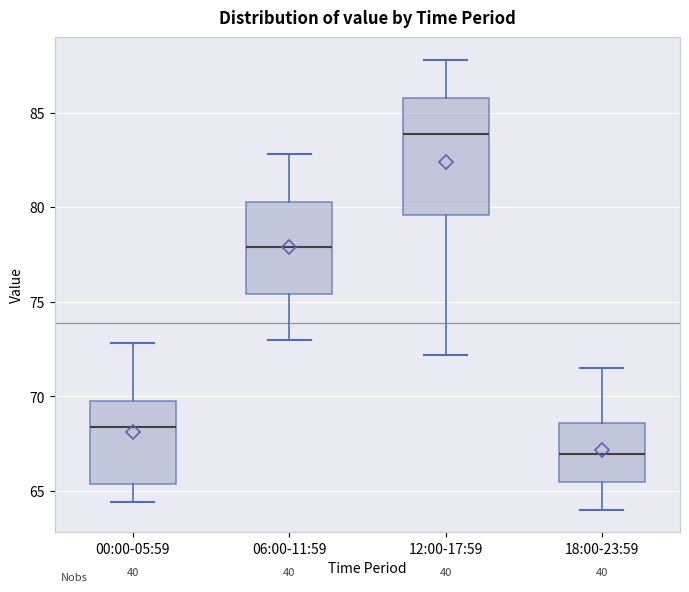

Reading left to right, transcribe this box plot: for each box, give where its median line is, the range the box spans, and where its two whiskers end, as read against the y-axis. The values are not printed on the chart, so give them approximately, as read against the axis.

00:00-05:59: median 68.5, box 65.5 to 70.0, whiskers 64.5 to 73.0
06:00-11:59: median 78.0, box 75.5 to 80.5, whiskers 73.0 to 83.0
12:00-17:59: median 84.0, box 79.5 to 86.0, whiskers 72.0 to 88.0
18:00-23:59: median 67.0, box 65.5 to 68.5, whiskers 64.0 to 71.5